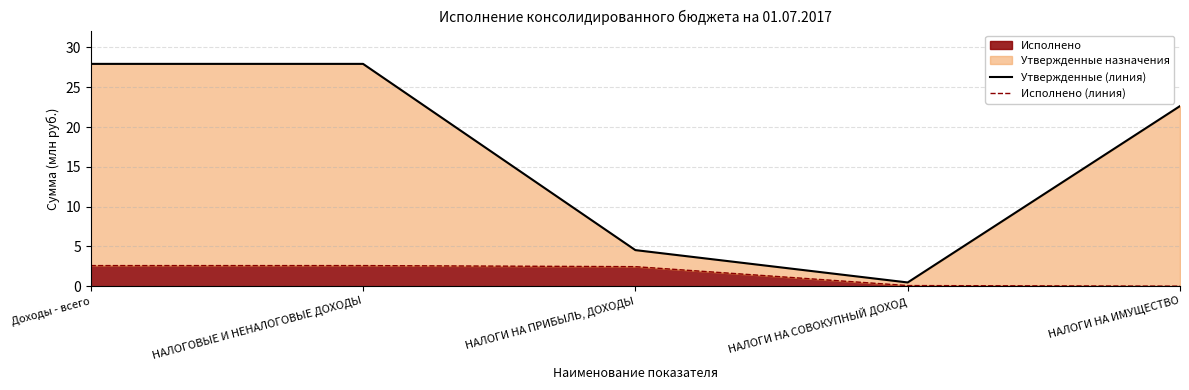

What is the greatest value displayed?

27.9